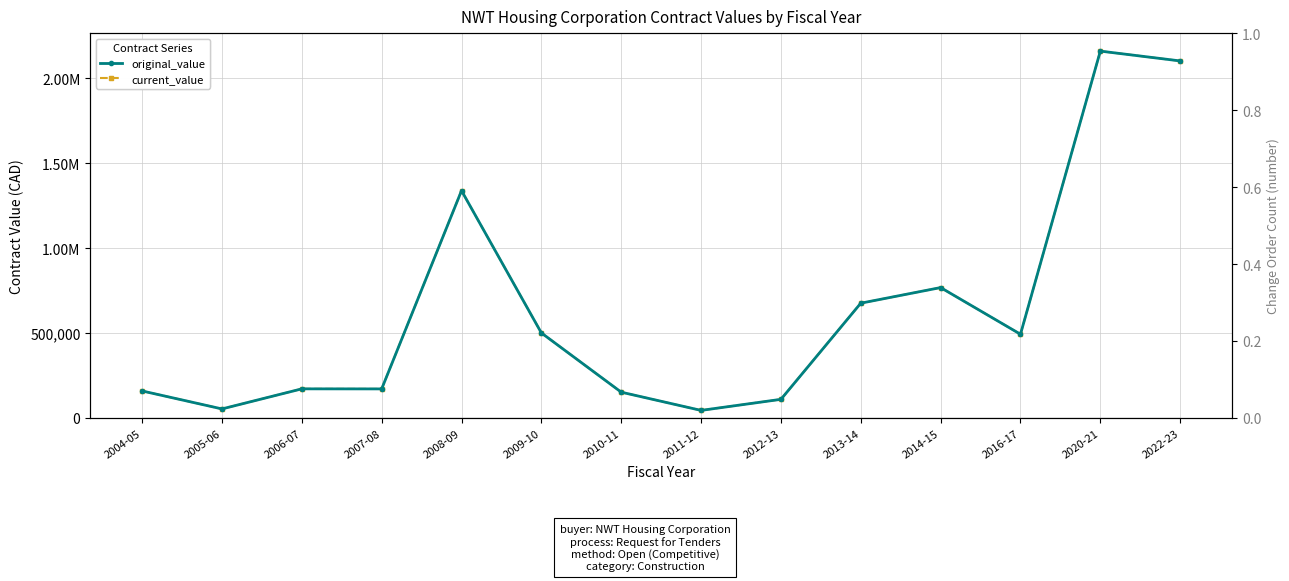

Reading right to left, extract all data points from this chart.

original_value: 2102350.0	2160252.0	493081.0	767839.7	675915.0	109740.0	44600.0	151995.0	500800.0	1338460.0	171122.4	171496.0	53250.0	159135.0
current_value: 2102350.0	2160252.0	493081.0	767839.7	675915.0	109740.0	44600.0	151995.0	500800.0	1338460.0	171122.4	171496.0	53250.0	159135.0